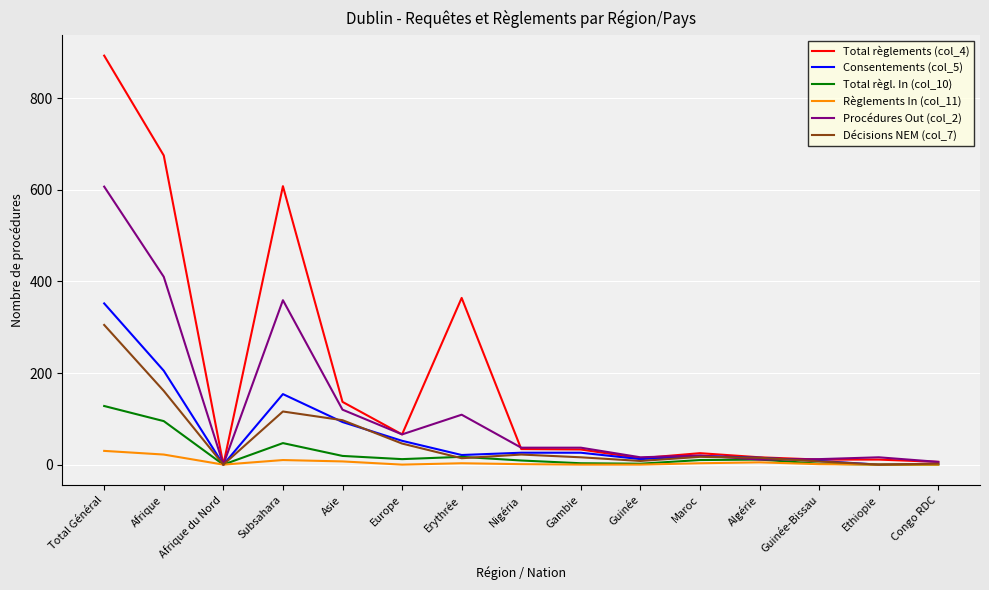

At which category is the sum across all series the highest?

Total Général